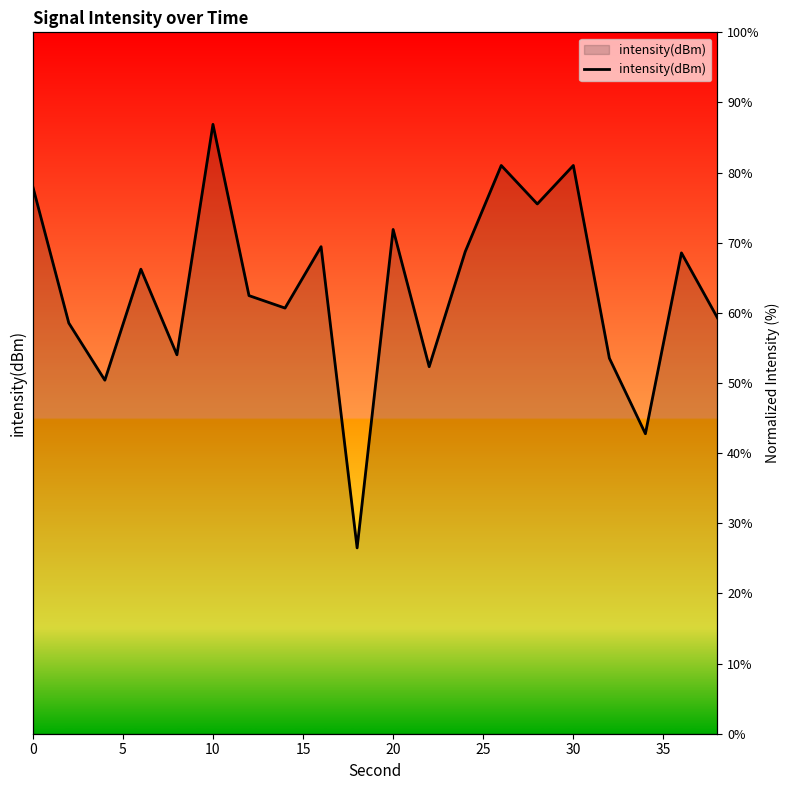

Is it true that the value at 40 is 23.3?

False